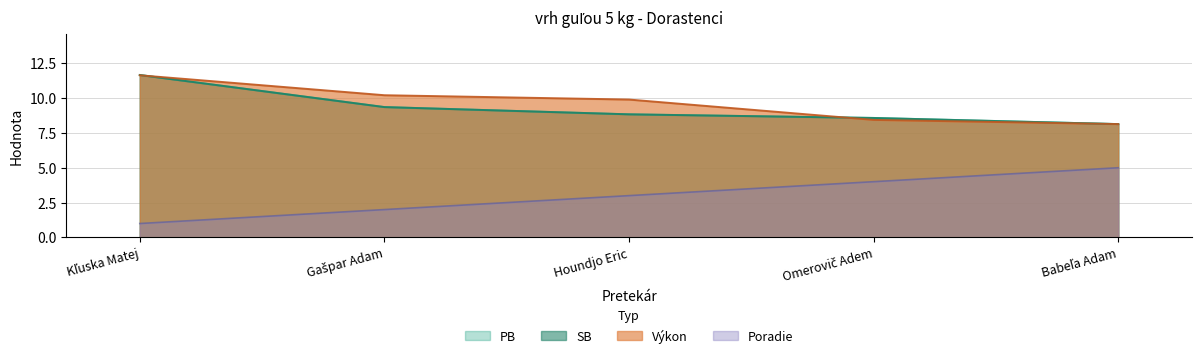

True or false: Výkon and Poradie intersect in this chart.

False